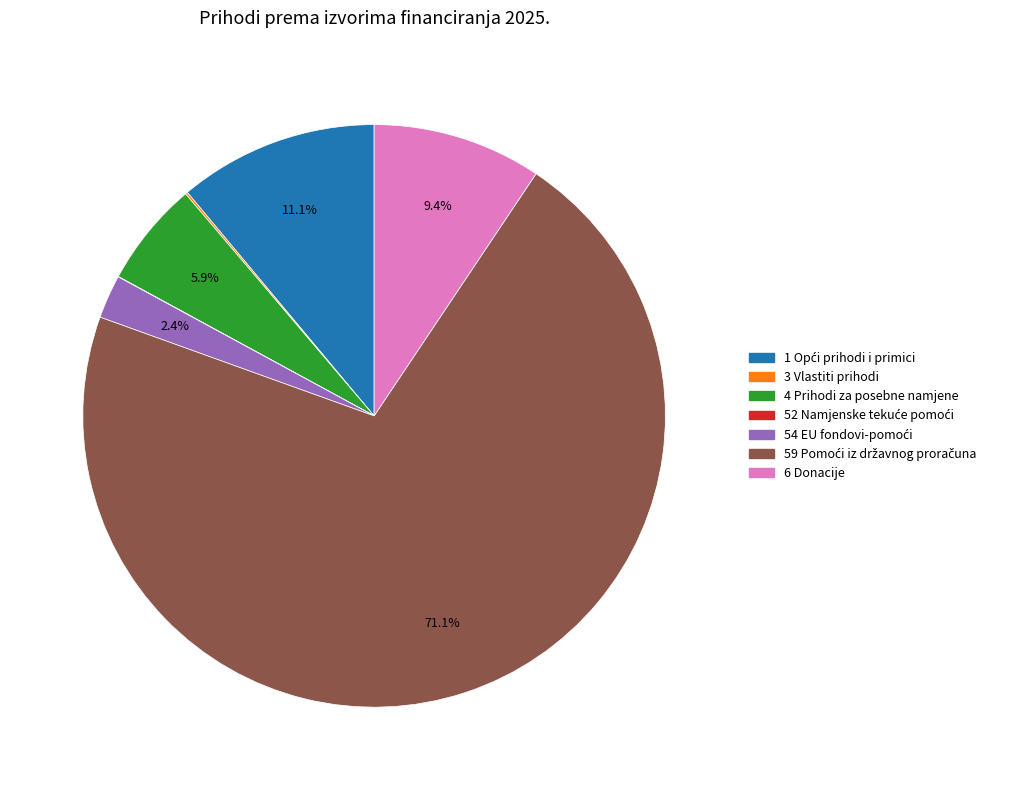

What percentage is NOT represented by 4 Prihodi za posebne namjene?

94.1%